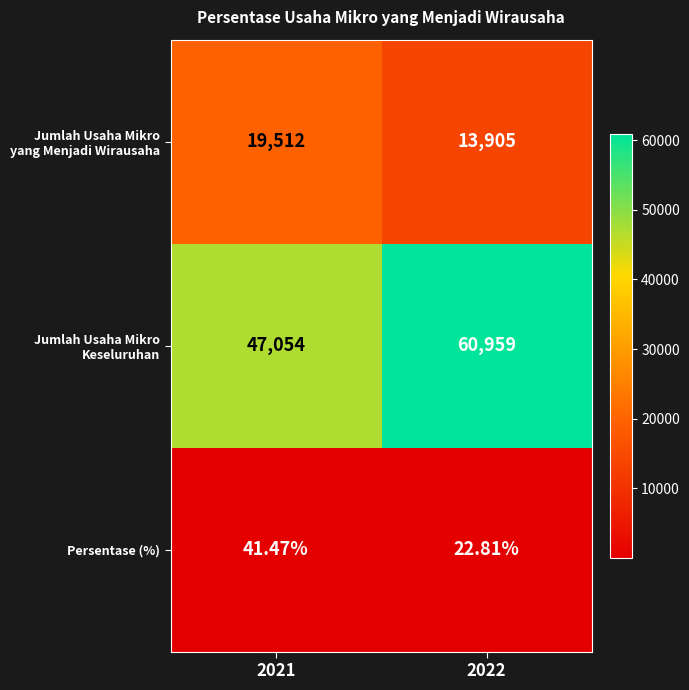

How many categories are shown in the chart?

2